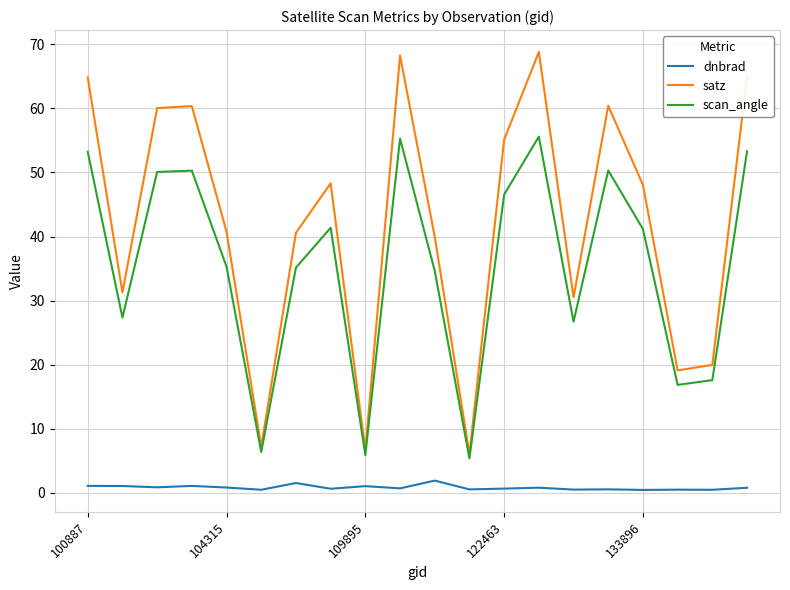

What is the highest value of the satz series?

68.8